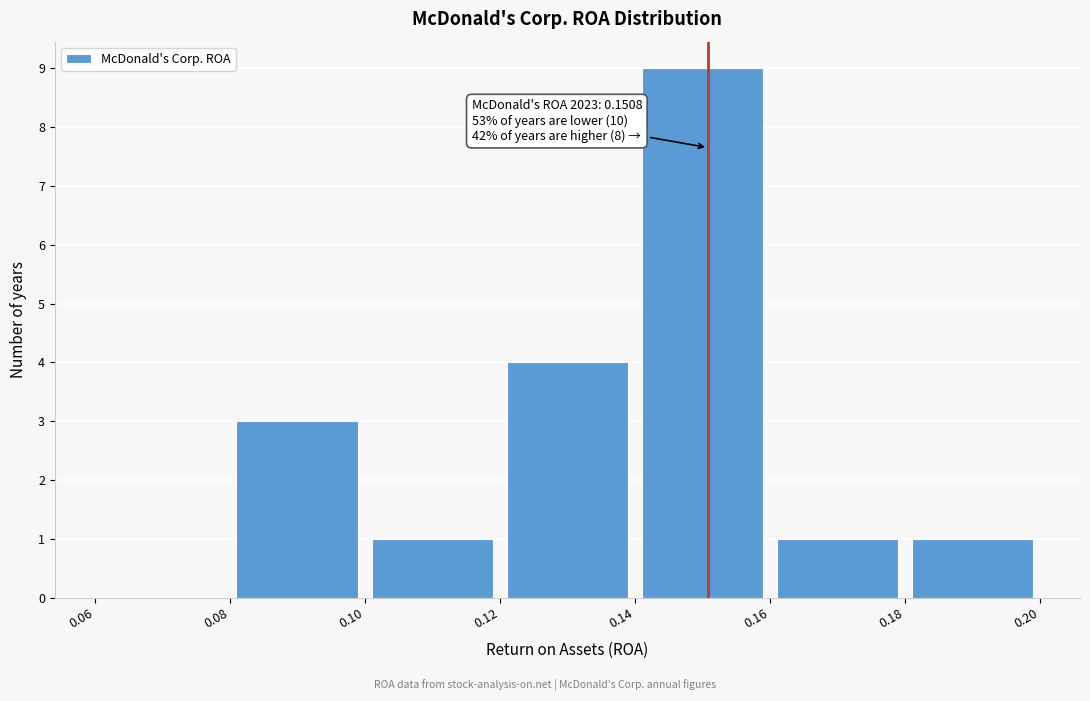

Over which range of the x-axis is the bar tallest?

0.14 to 0.16